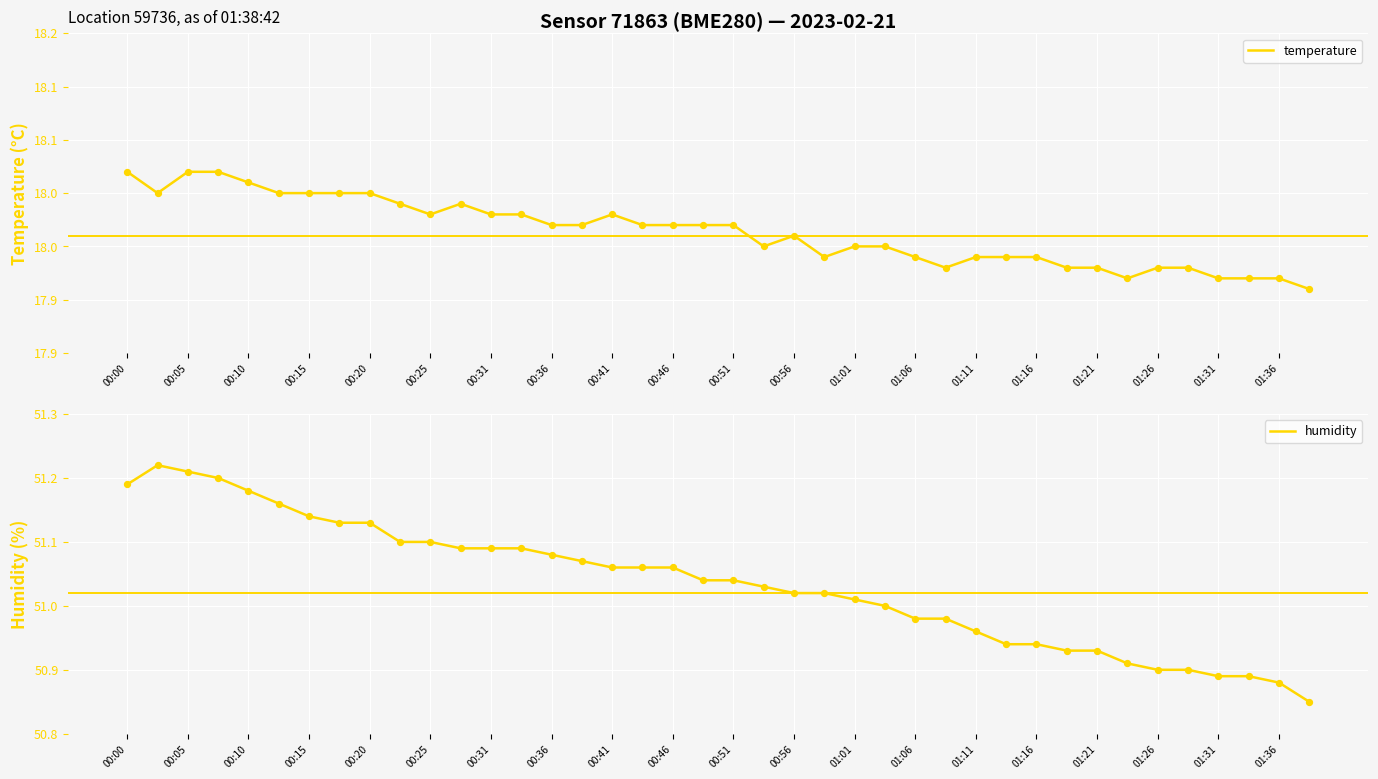

At how many categories does at least one series exceed 46?

40